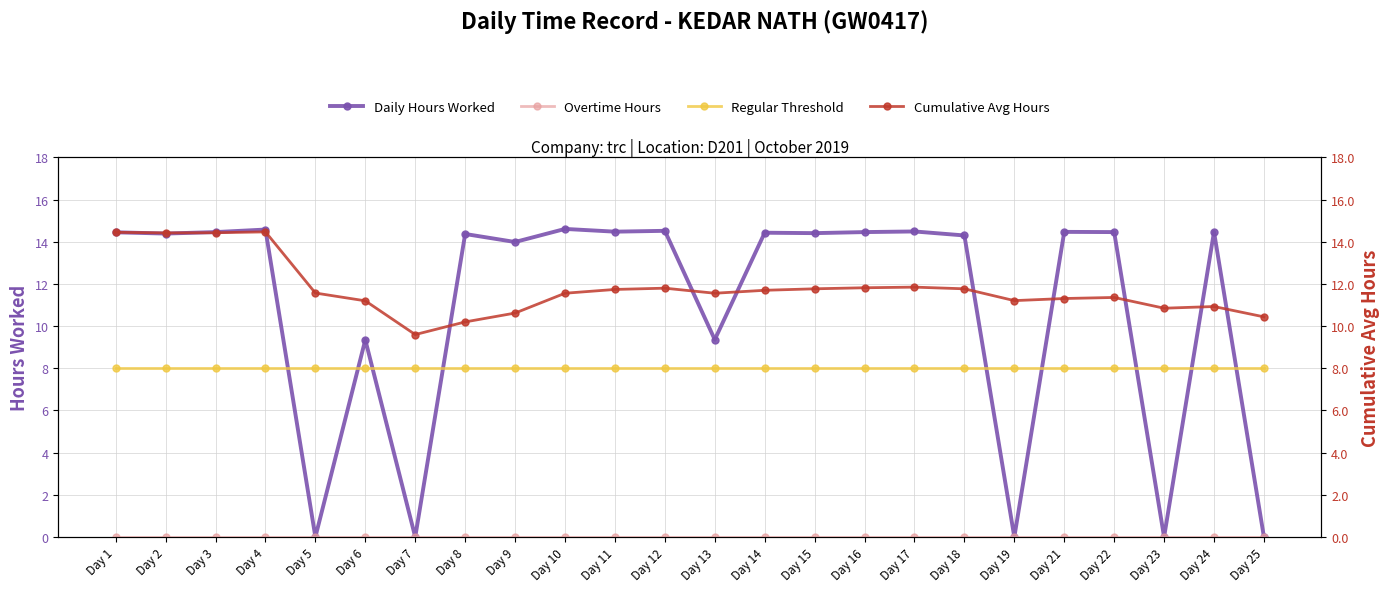

Which series has the widest spread of values?

Daily Hours Worked